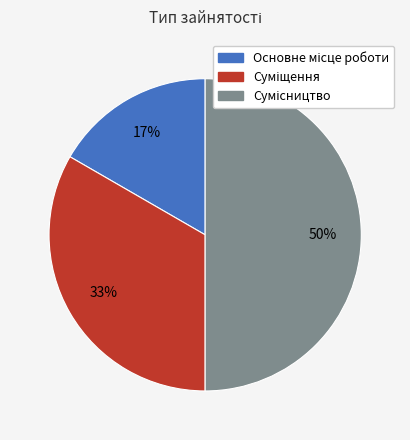

To the nearest percent, what is the average slice percentage?

33%